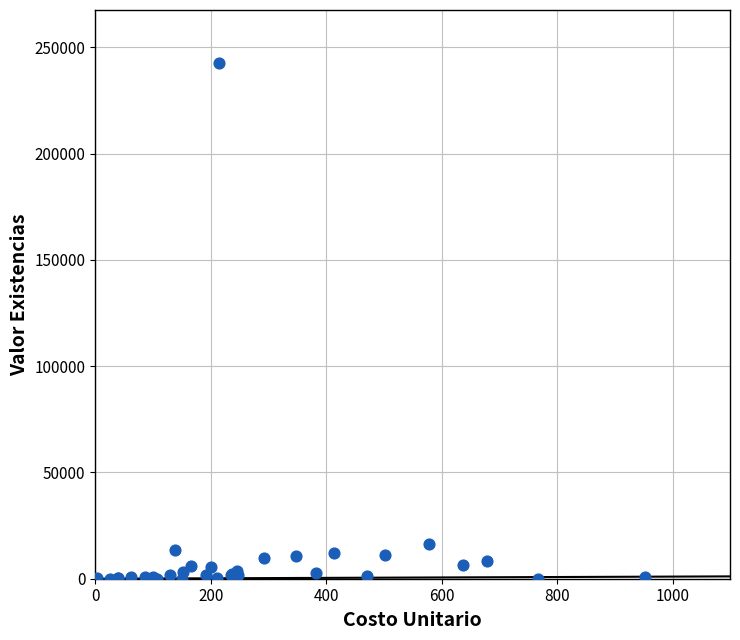

What Y value in the scatter plot is closest to 121313?

16386.2